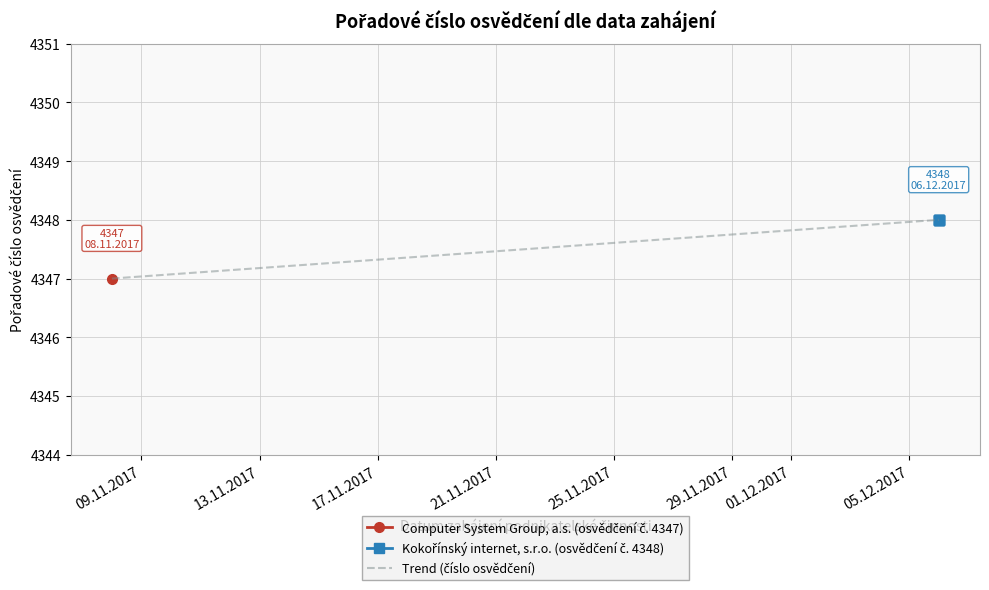

Which label corresponds to the smallest value in the chart?

08.11.2017